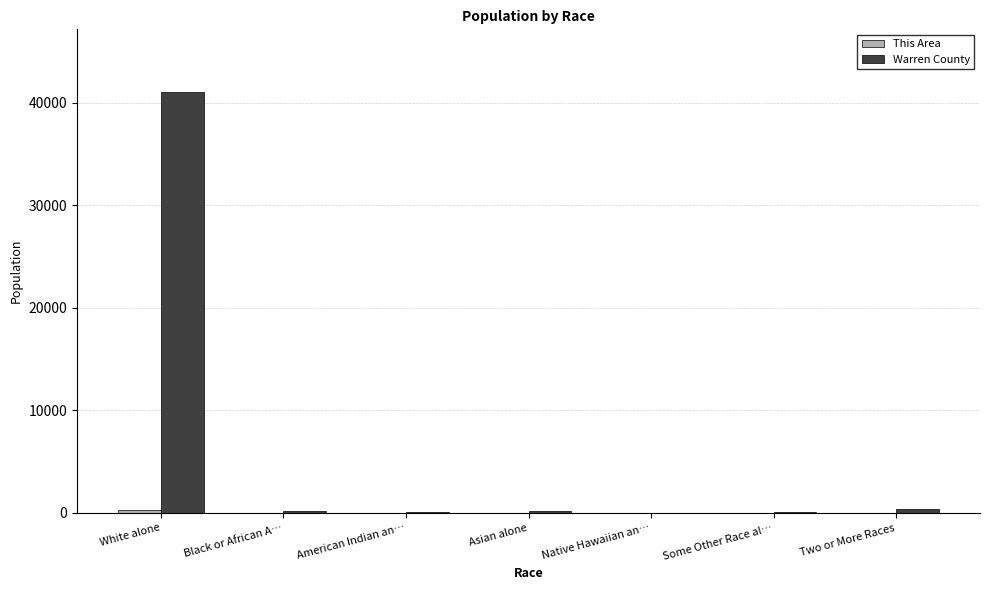

Which series has the largest total across all categories?

Warren County